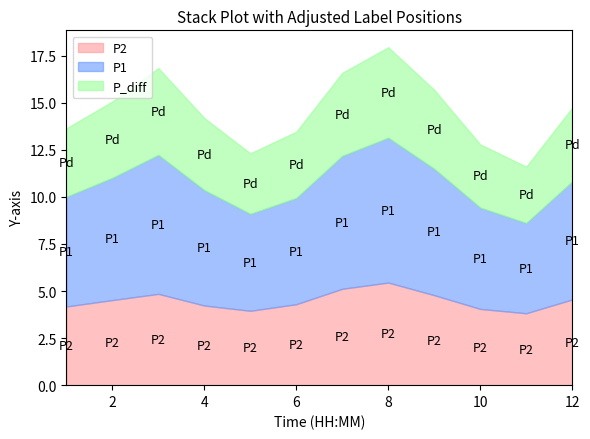

What are all the series names shown in the legend?

P2, P1, P_diff